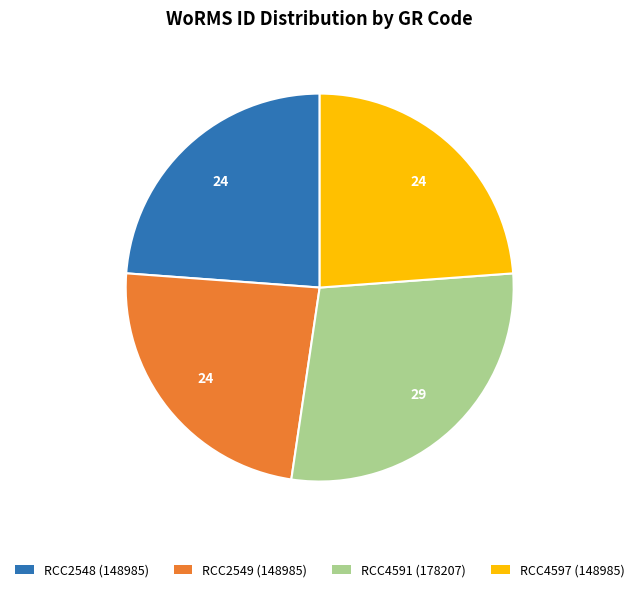

How many segments does this pie chart have?

4